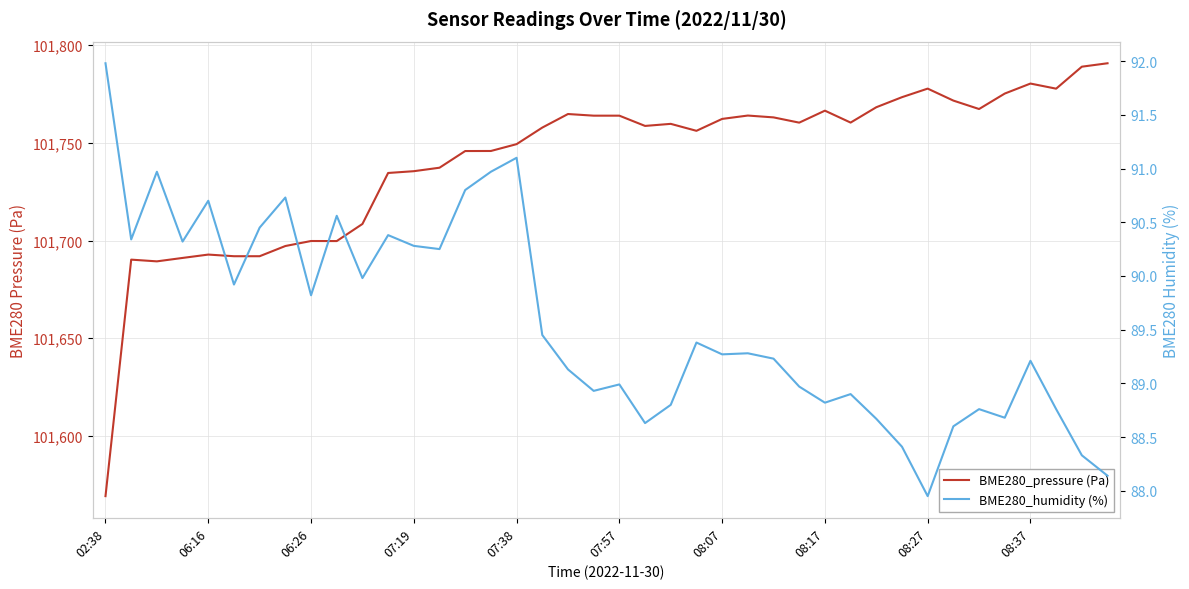

What is the difference between the maximum and minimum values in the BME280_humidity (%) series?

4.0